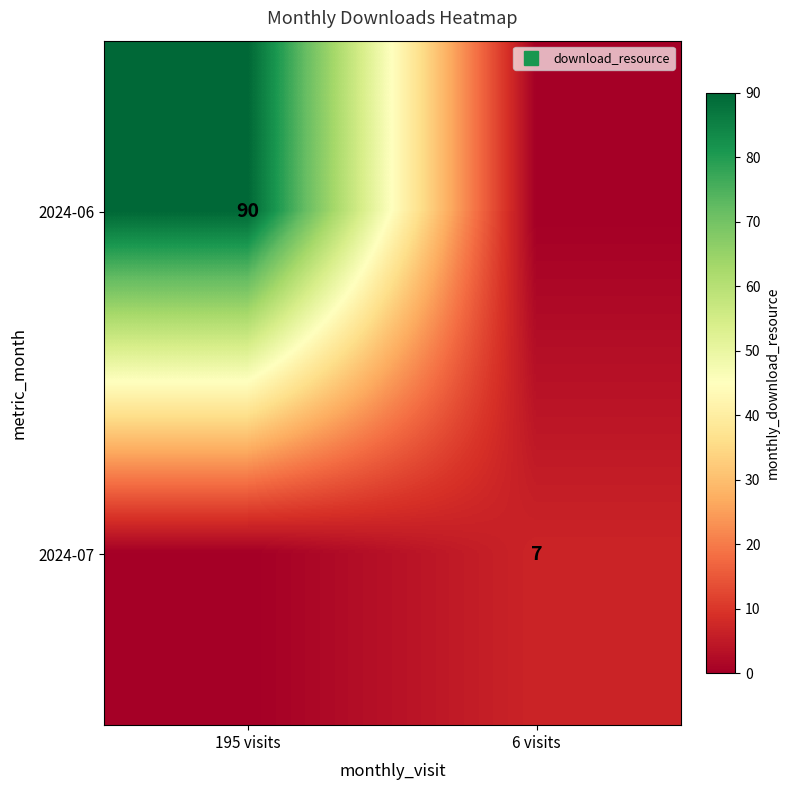

Which category has the highest value across all series?

195 visits